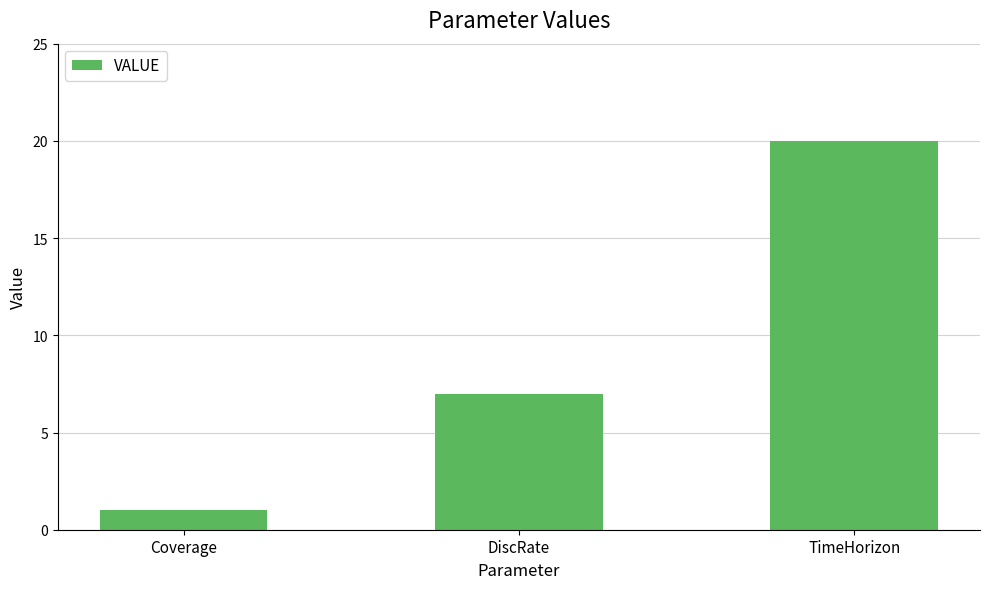

Is it true that the value at DiscRate is 3?

False